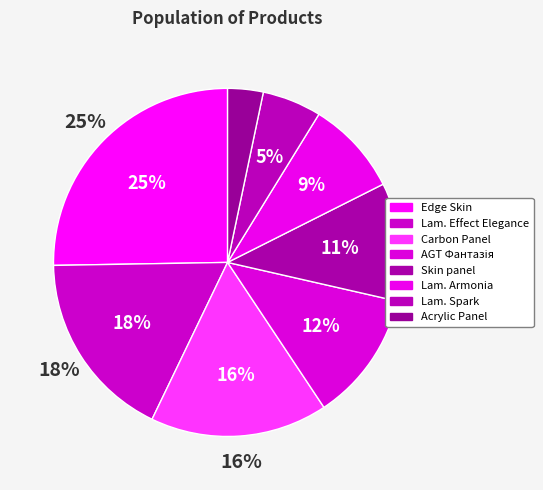

Is it true that Panel acrylic Acrylic 18 mm. Uni is 3% of the pie?

True